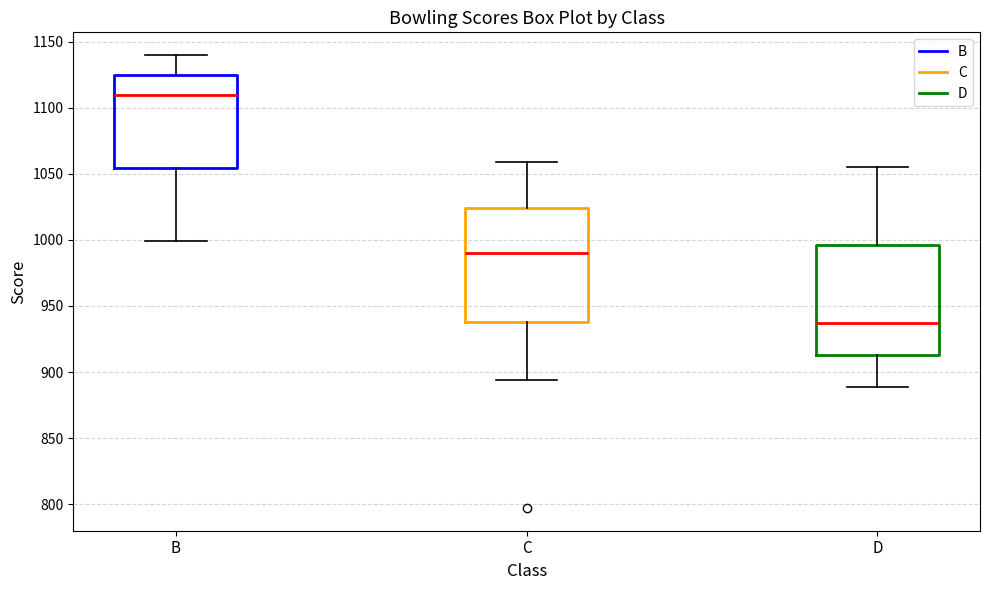

Where is the upper edge of the box for C on the y-axis? The values are not printed on the chart, so give them approximately, as read against the axis.

1025